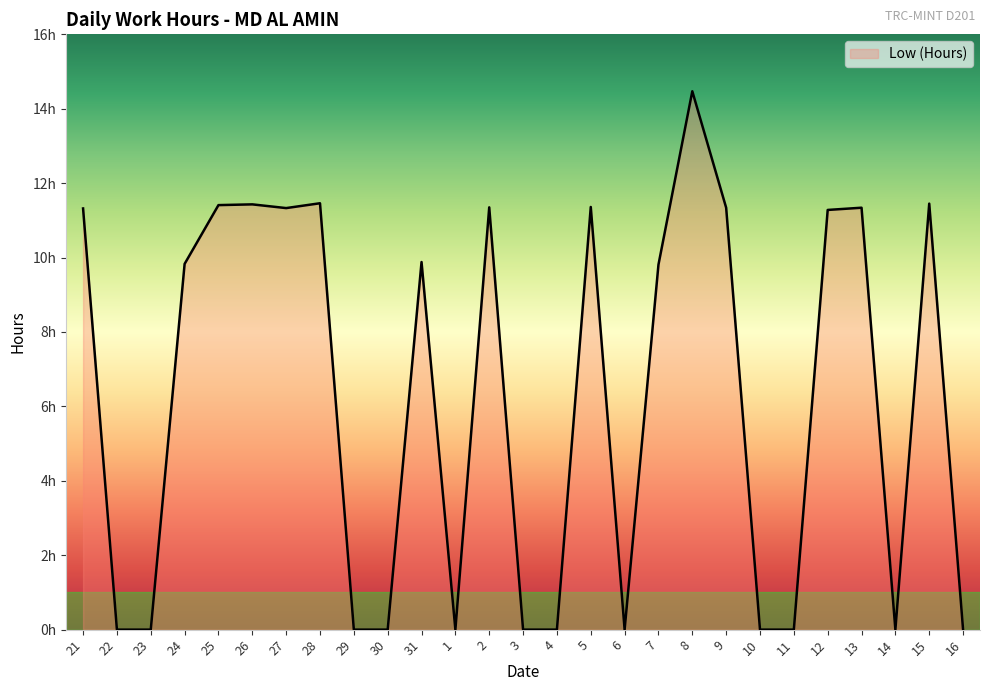

At which label is the value closest to 7?

7